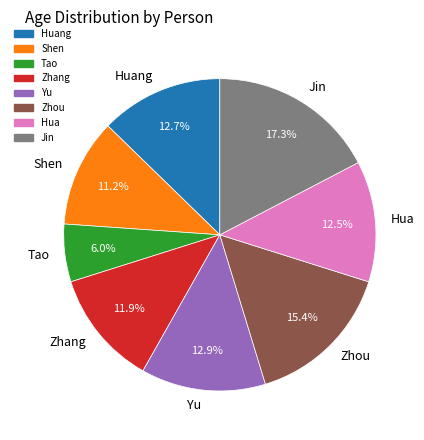

How much of the chart is everything except Shen?

88.8%